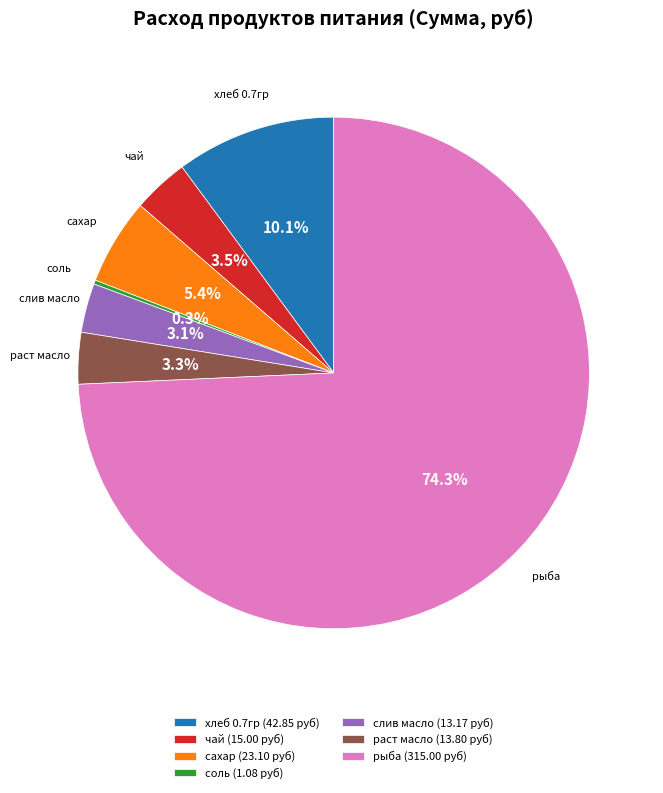

What is the ratio of the value at хлеб 0.7гр (42.85 руб) to the value at сахар (23.10 руб)?

1.9